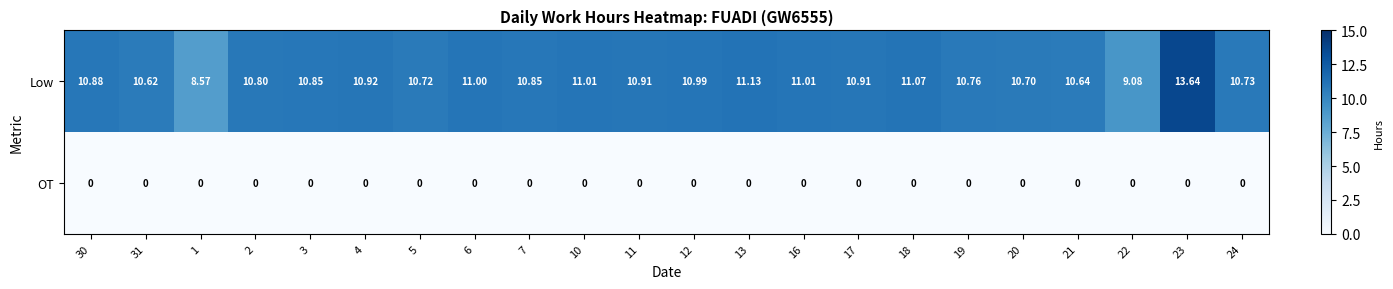

Which series has the largest total across all categories?

Low